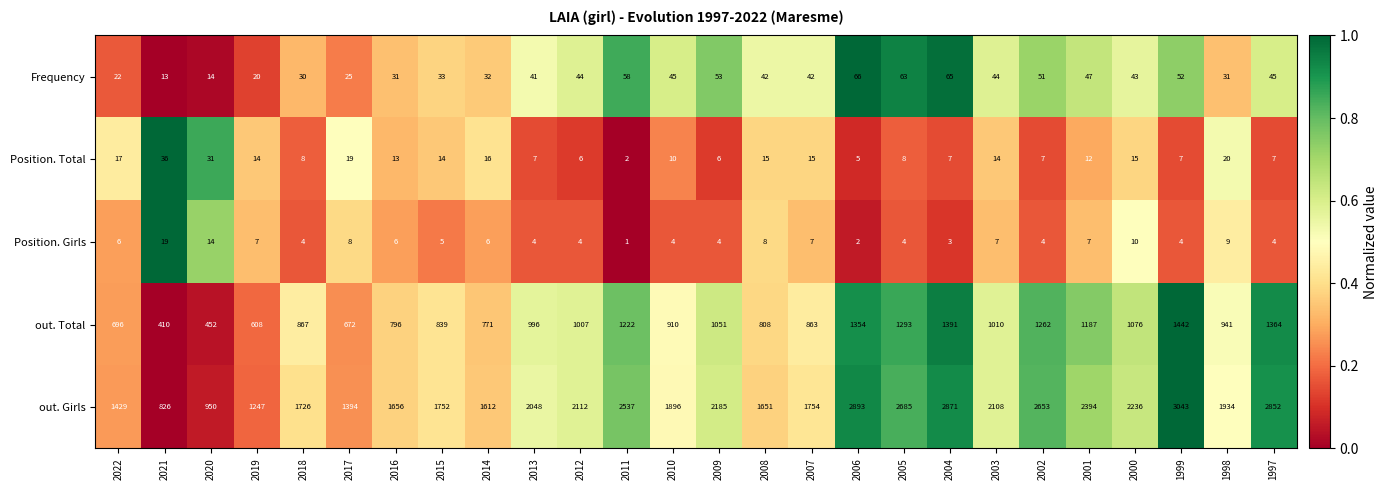

Is the value of Position. Girls at 2008 greater than the value of out. Girls at 1999?

No